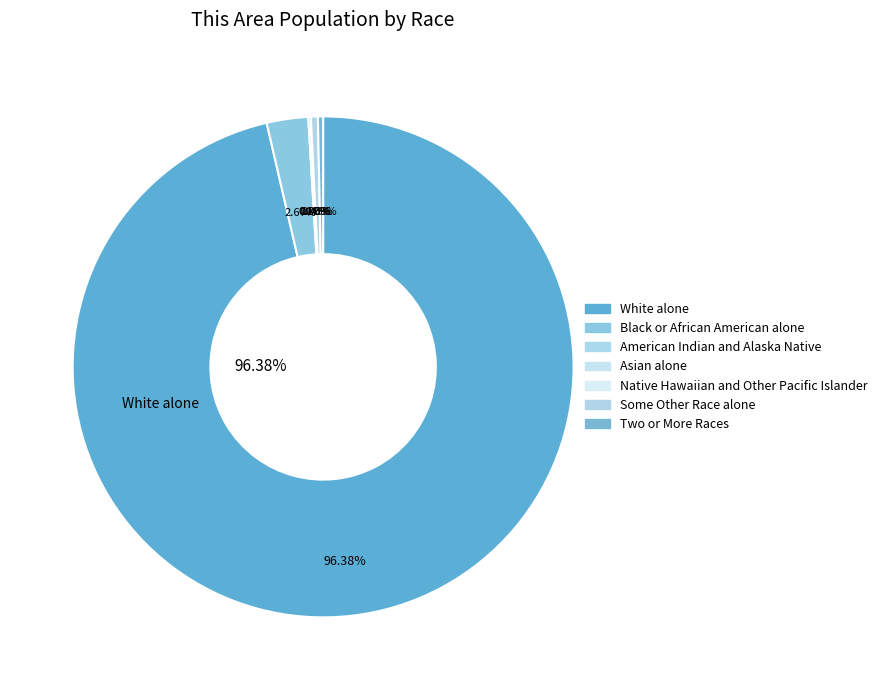

Which category has the biggest portion of the pie?

White alone